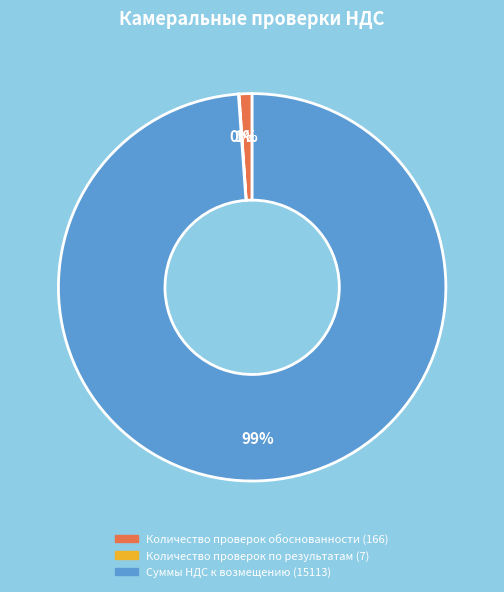

Between Суммы НДС к возмещению (15113) and Количество проверок обоснованности (166), which is larger?

Суммы НДС к возмещению (15113)